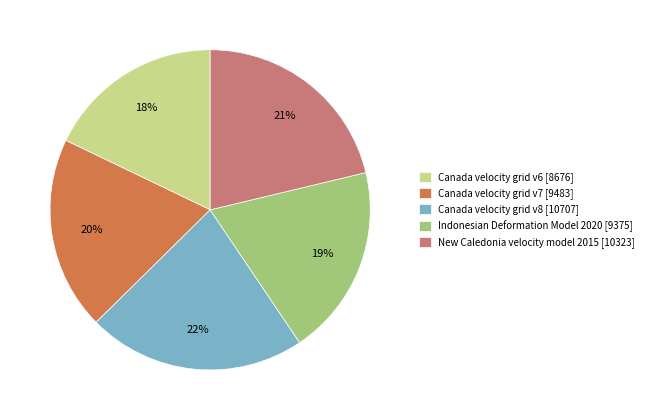

Which category has the biggest portion of the pie?

Canada velocity grid v8